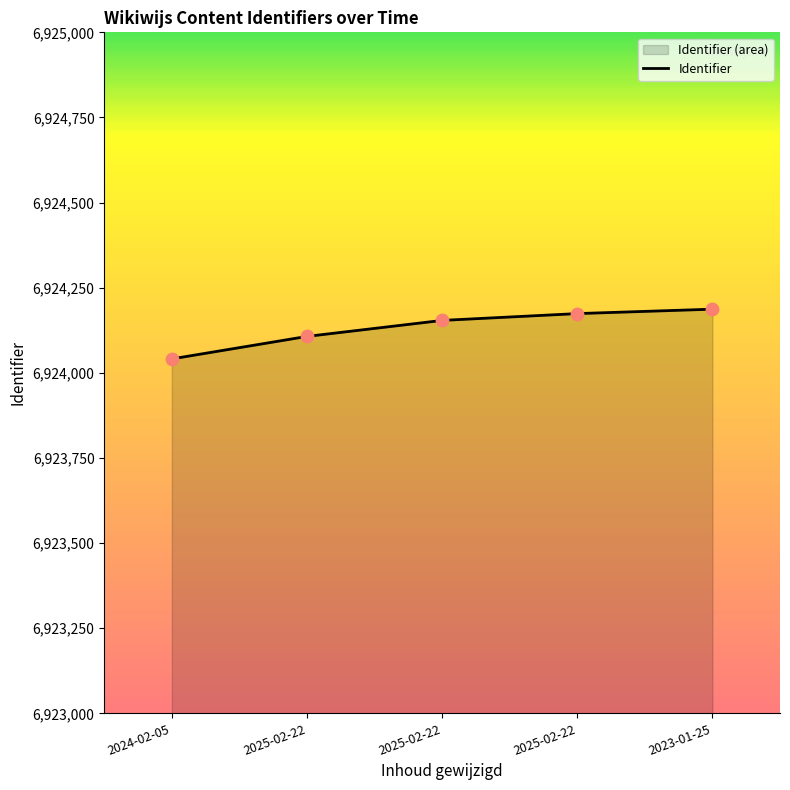

What is the change in value from 2024-02-05 to 2025-02-22?

+133